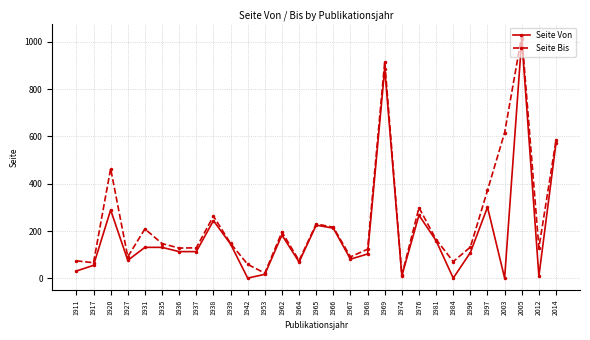

Does the chart have visible grid lines?

Yes